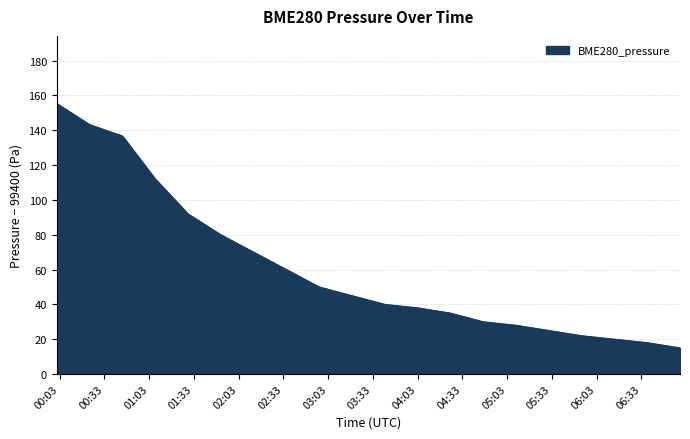

What is the smallest value displayed?

15.0